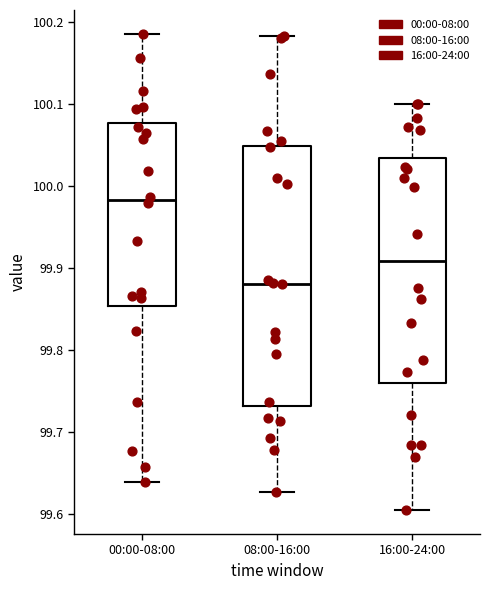

Which box has the lowest median line?

08:00-16:00